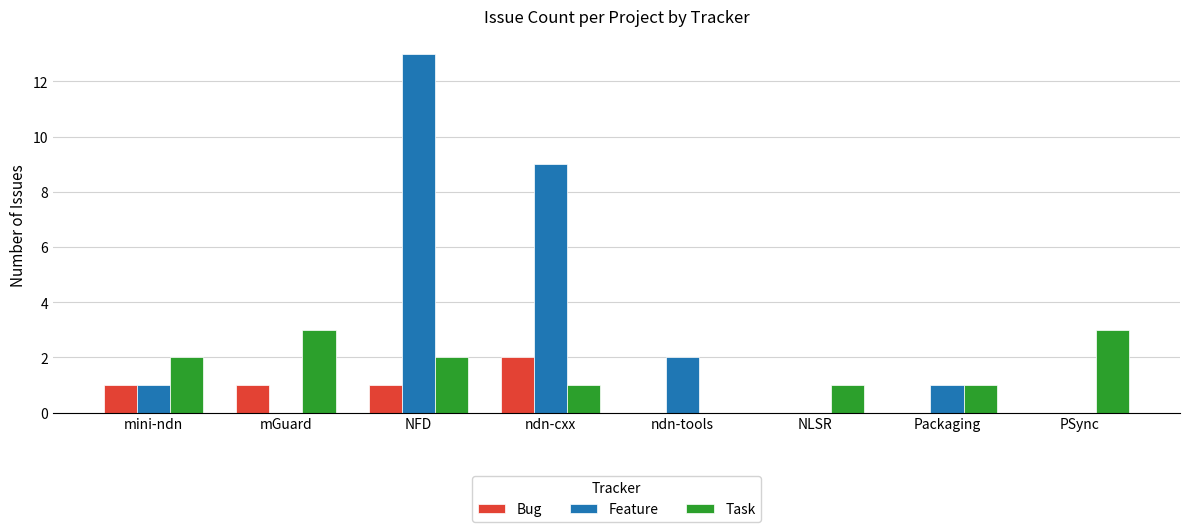

Where is Feature nearest to the value 6?

ndn-cxx